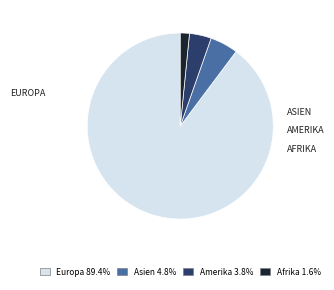

Rank the categories by value from lowest to highest.

Afrika, Amerika, Asien, Europa